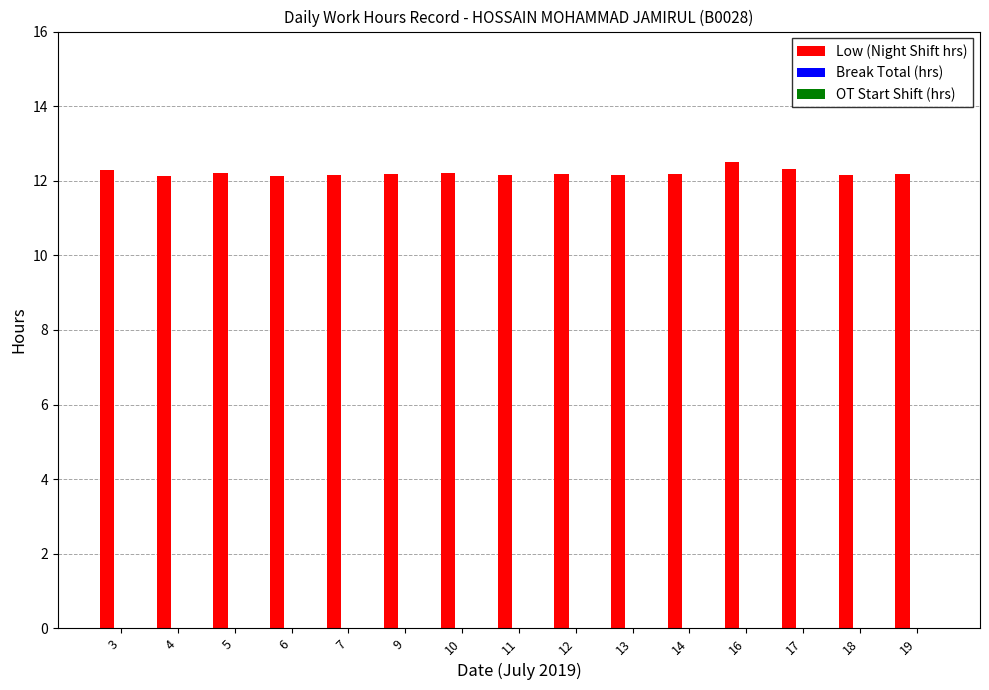

What value does the data have at 13?

12.2